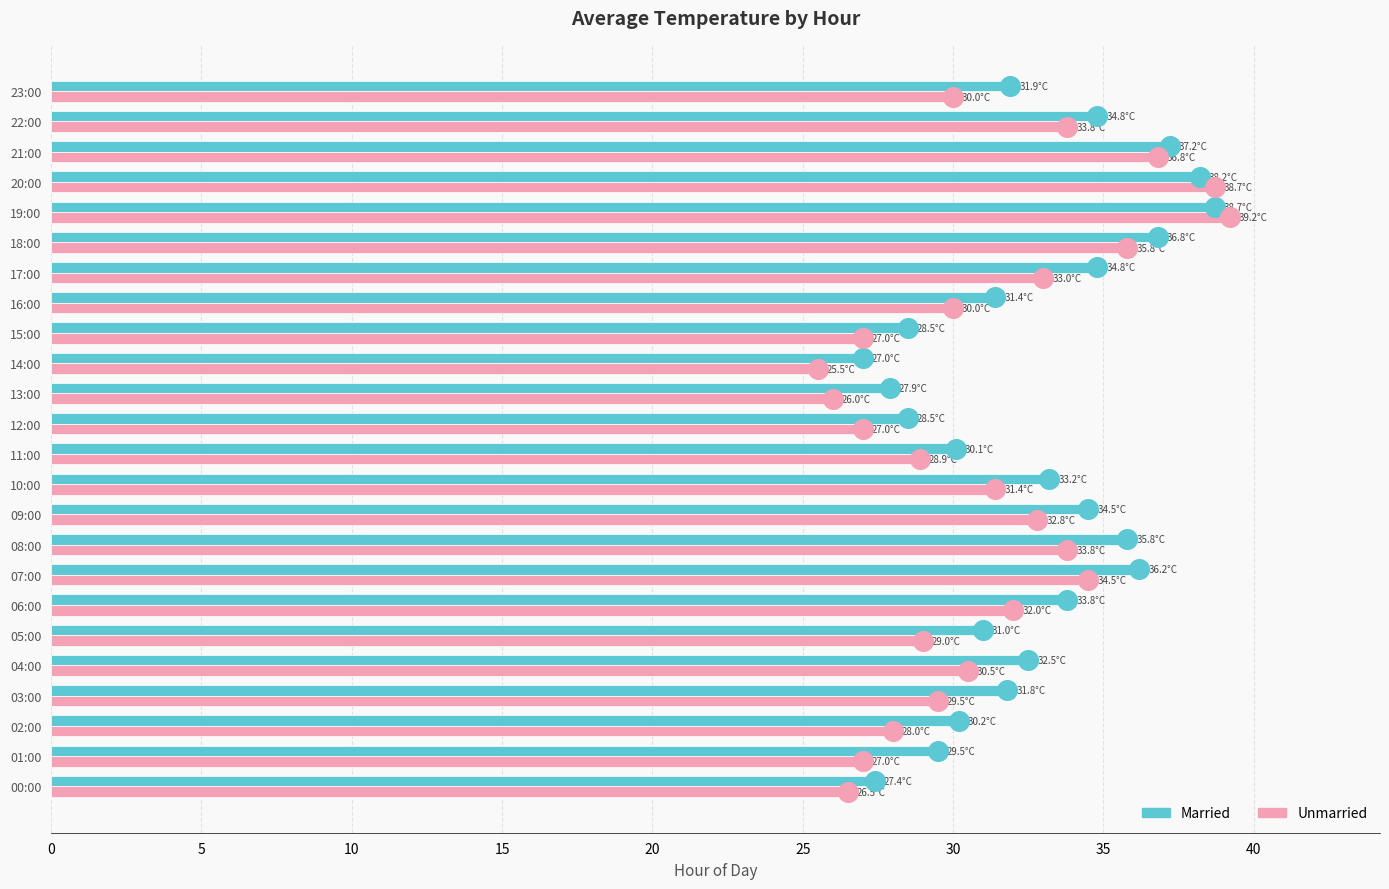

Which series has the largest total across all categories?

Married